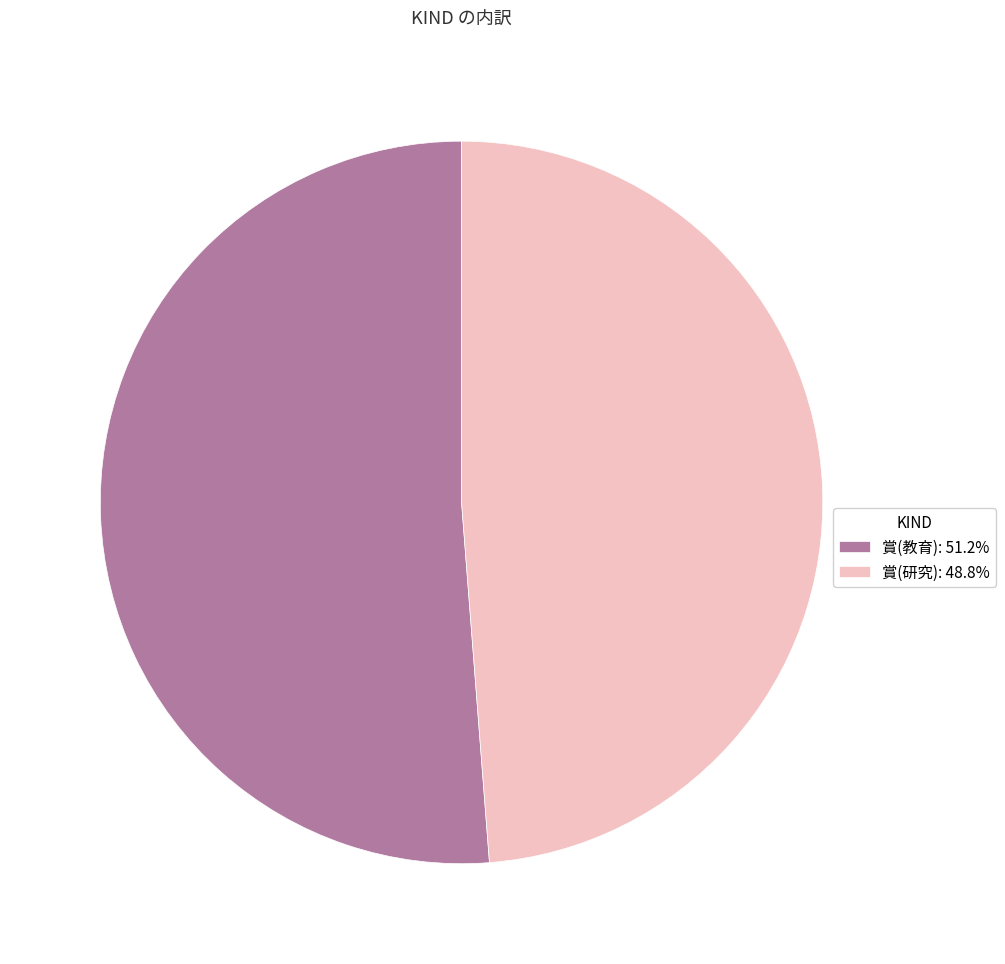

Combined, do 賞(研究) and 賞(教育) account for over 50%?

Yes